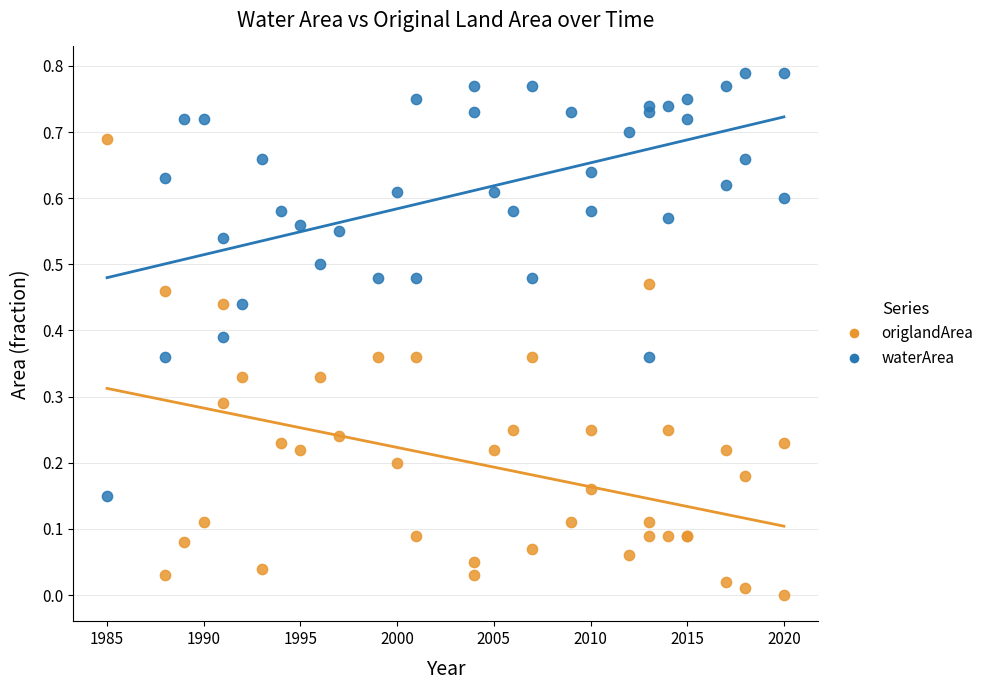

What is the X range (max minus min) for the scatter plot?

35.0